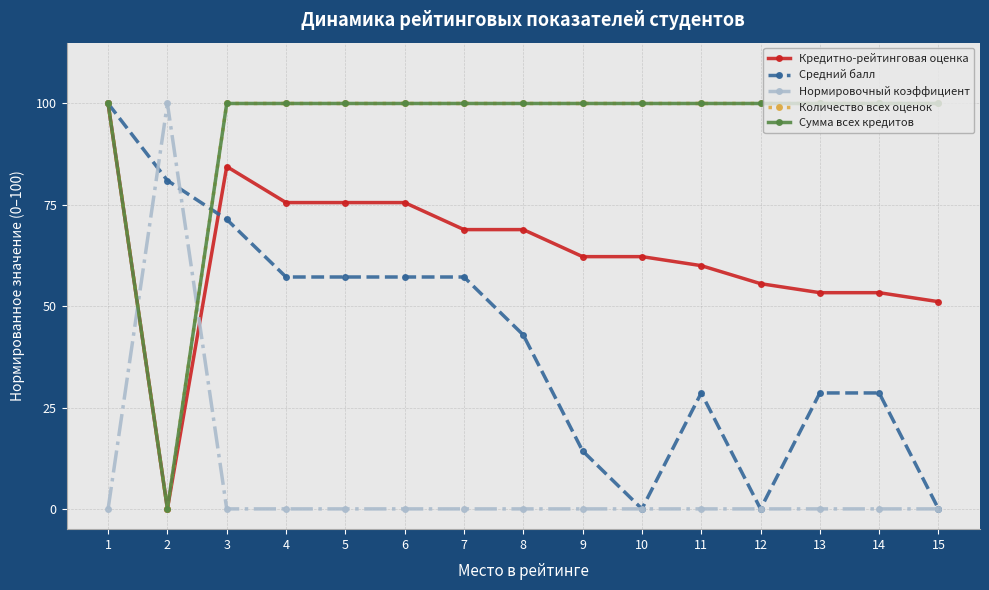

Rank the categories by Нормировочный коэффициент value from lowest to highest.

1, 3, 4, 5, 6, 7, 8, 9, 10, 11, 12, 13, 14, 15, 2